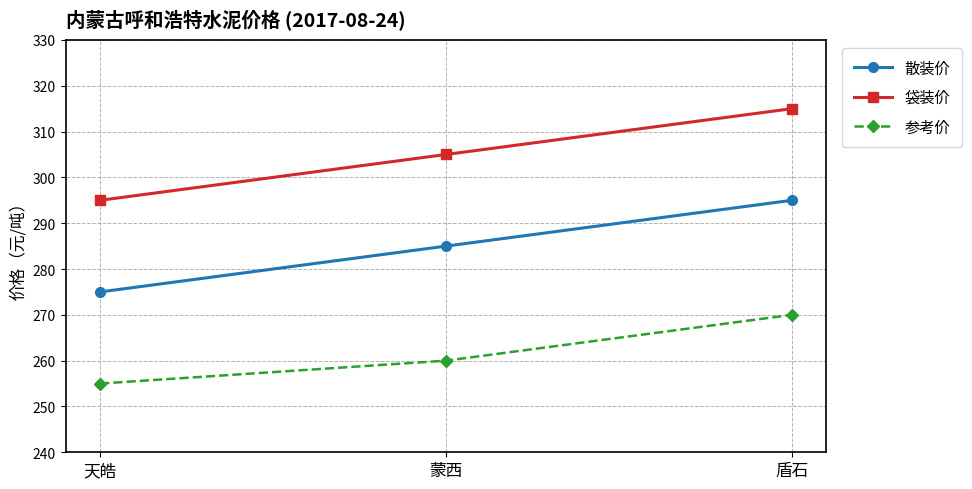

What is the sum of all 散装价 values?

855